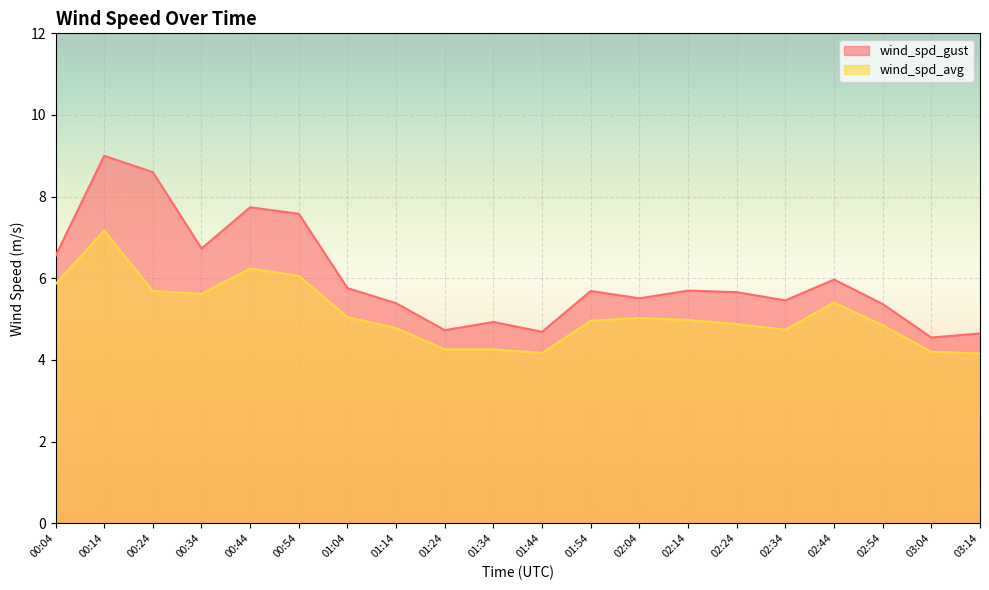

True or false: wind_spd_gust and wind_spd_avg cross at least once.

False